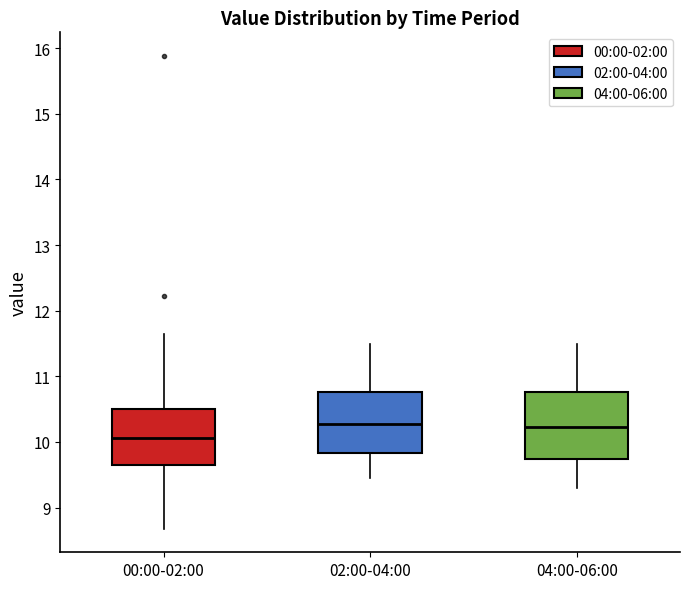

Where does the upper whisker of the box for 02:00-04:00 end on the y-axis? The values are not printed on the chart, so give them approximately, as read against the axis.

11.5